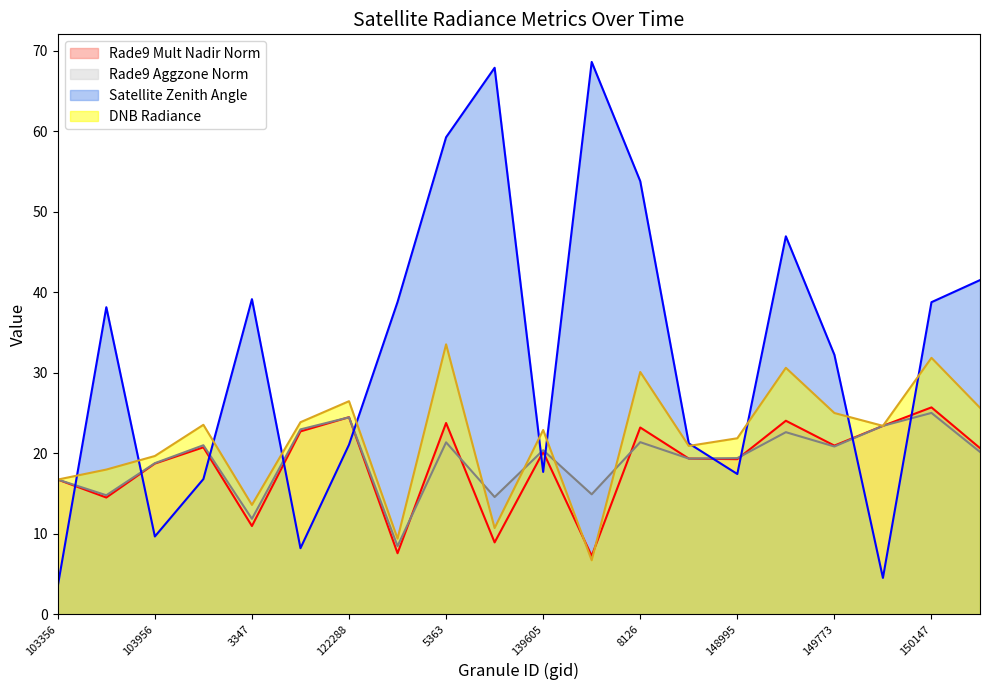

What is the total value across all series at 143097?

97.5